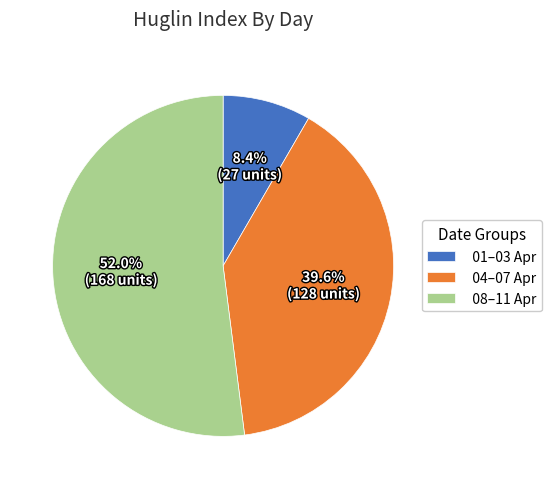

Which slice represents more than half of the pie?

08–11 Apr